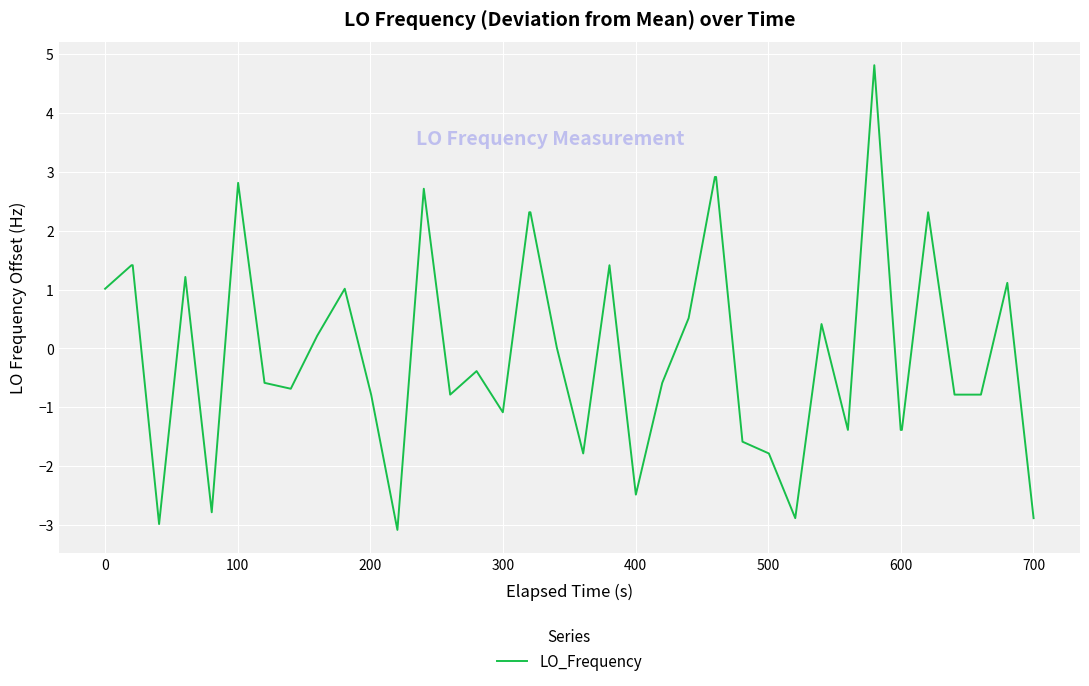

What is the greatest value displayed?

4.8